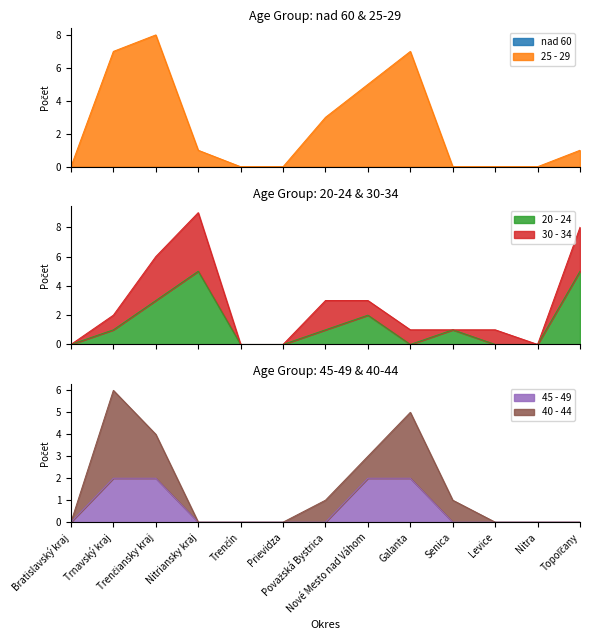

True or false: 25 - 29 has a value of 10 at Galanta.

False